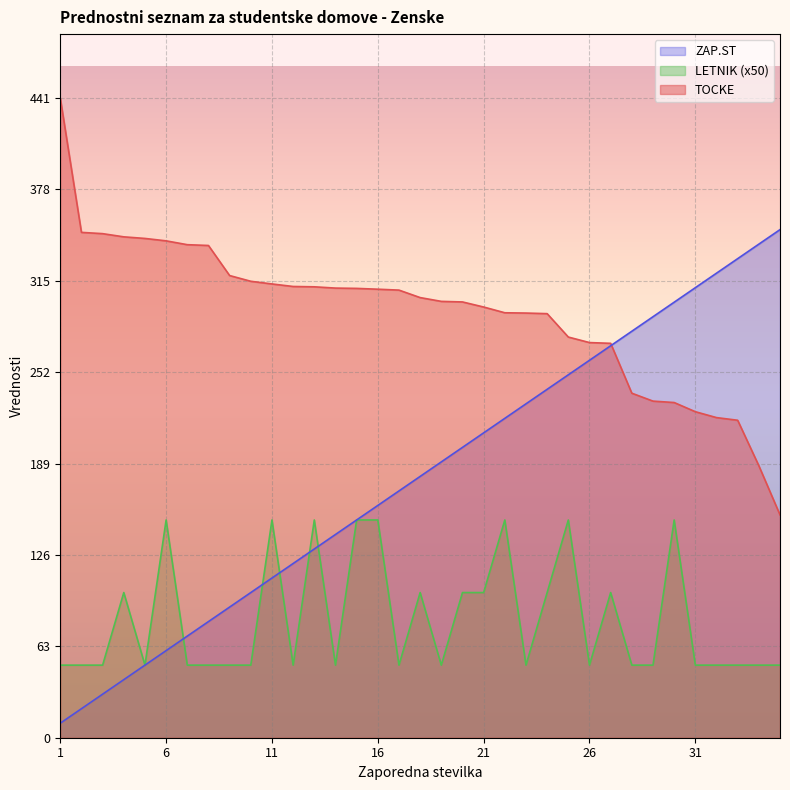

List the labels in order of ZAP.ST value, smallest first.

1, 2, 3, 4, 5, 6, 7, 8, 9, 10, 11, 12, 13, 14, 15, 16, 17, 18, 19, 20, 21, 22, 23, 24, 25, 26, 27, 28, 29, 30, 31, 32, 33, 34, 35